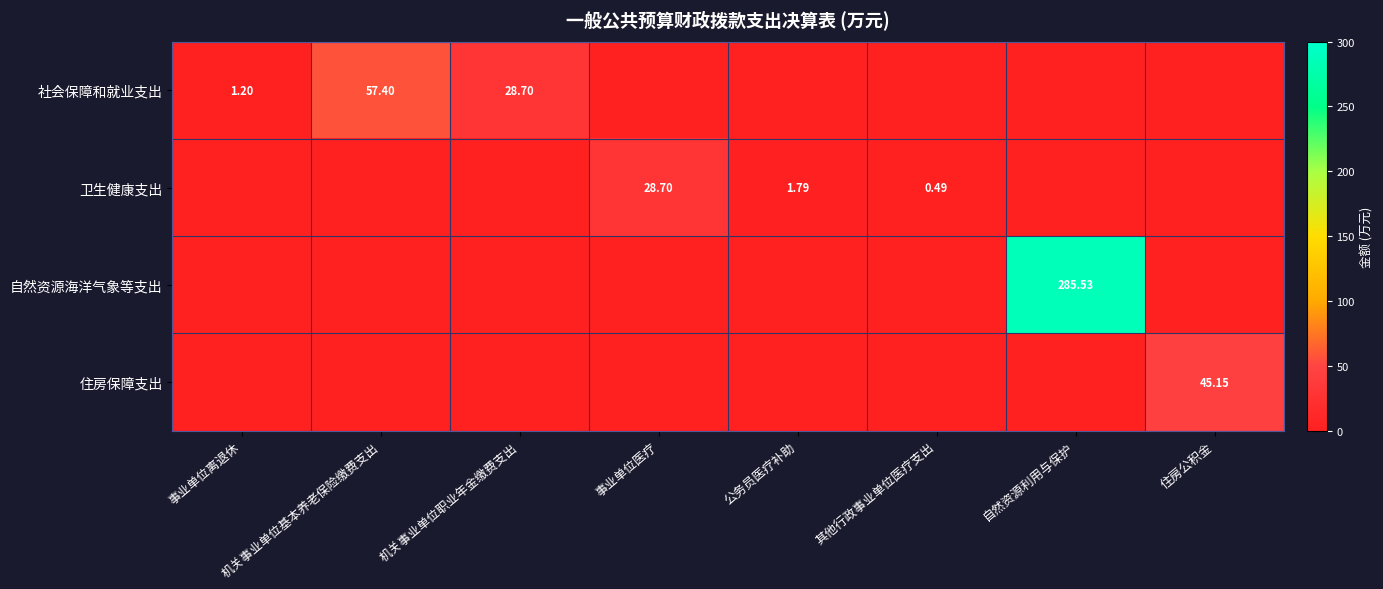

How many data points does each series have?

8